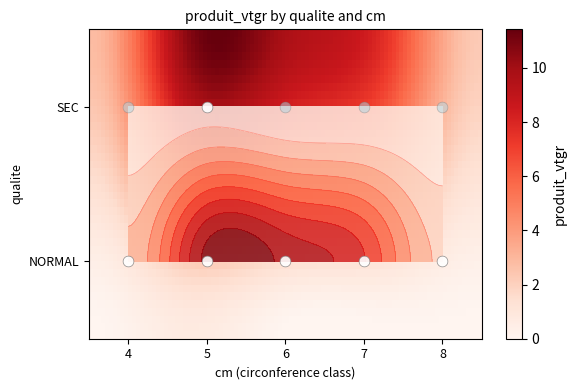

What is the sum of the SEC values at 5 and 6?

0.7